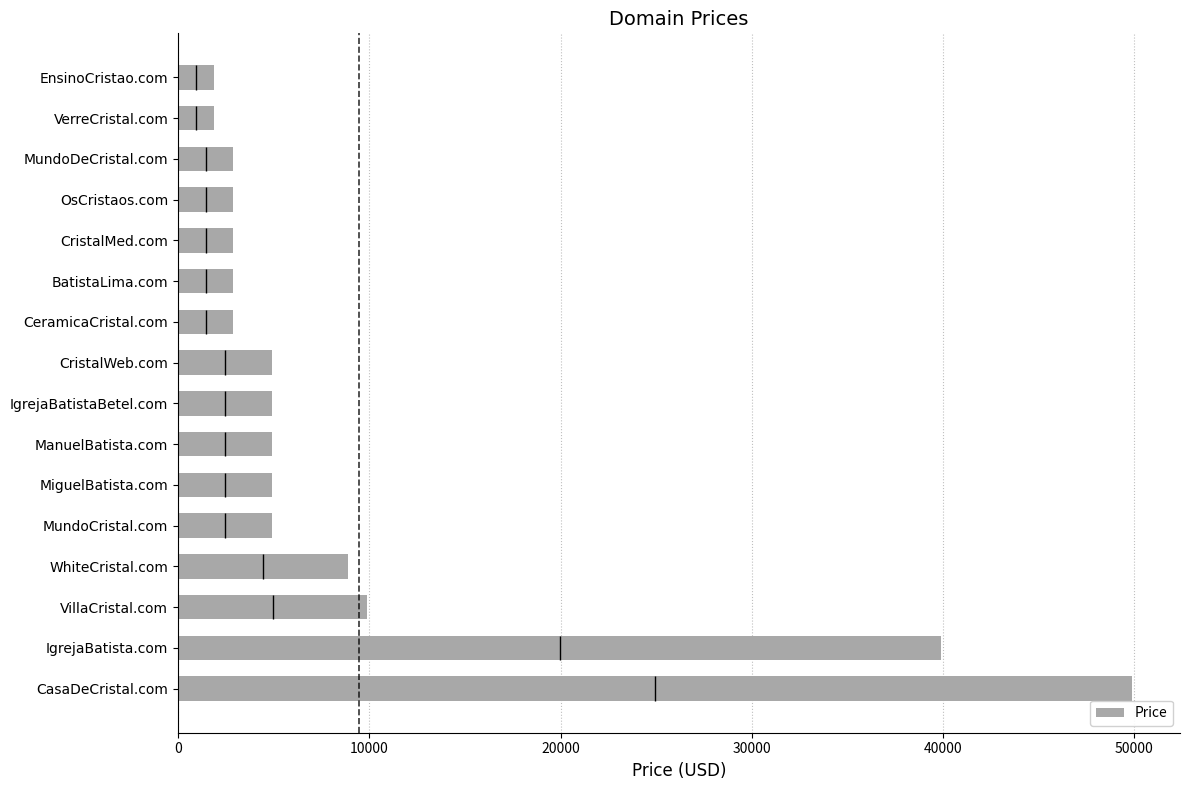

Where is Price nearest to the value 25888?

IgrejaBatista.com